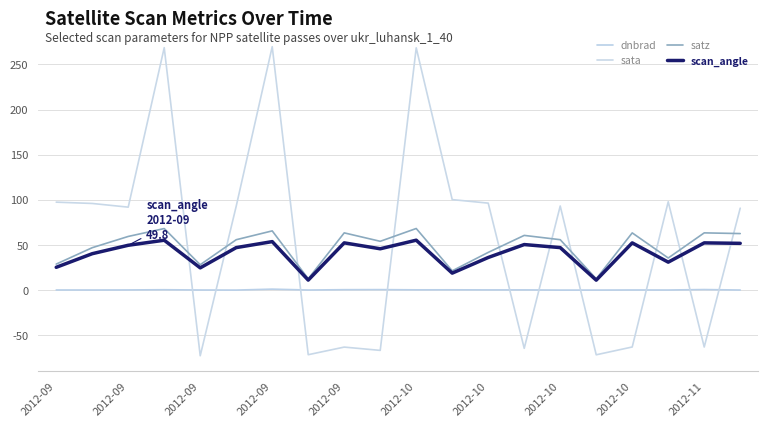

Reading left to right, transcribe all the data shown in this chart.

dnbrad: 0.3	0.3	0.4	0.6	0.3	0.2	1.3	0.3	0.7	0.8	0.5	0.5	0.4	0.4	0.2	0.3	0.4	0.3	0.8	0.3
sata: 97.5	96.1	92.0	268.4	-72.4	93.1	269.5	-71.3	-62.8	-66.5	268.3	100.3	96.4	-64.2	93.3	-71.4	-62.7	98.0	-62.8	90.9
satz: 29.0	47.1	59.6	68.3	28.3	56.0	65.7	12.8	63.5	54.2	68.4	21.6	41.9	60.7	56.0	12.7	63.5	35.7	63.5	62.8
scan_angle: 25.4	40.5	49.8	55.4	24.8	47.2	53.9	11.3	52.5	45.9	55.4	19.0	36.3	50.6	47.2	11.2	52.5	31.1	52.5	52.0